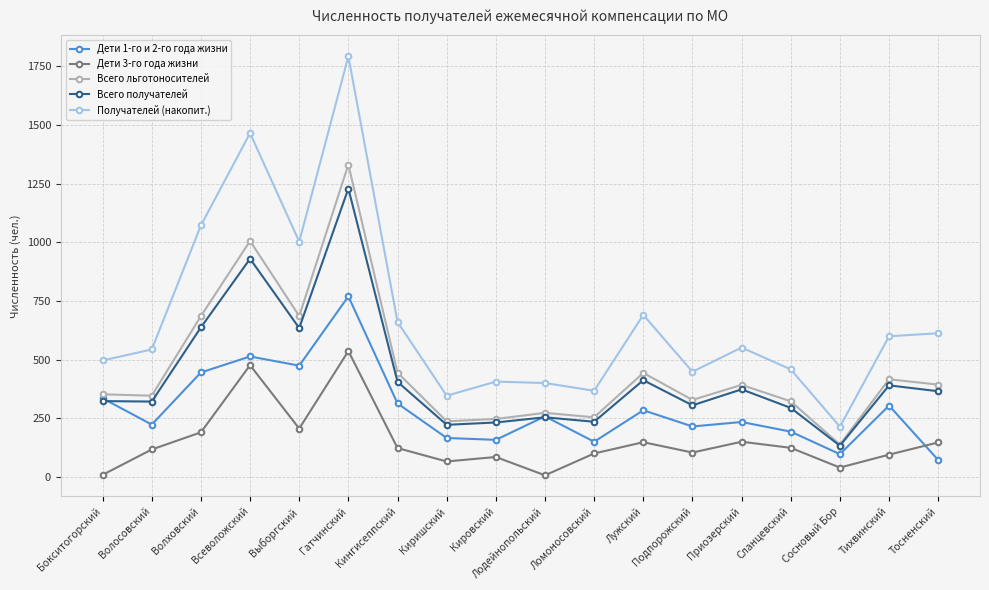

What is the maximum value for Всего получателей?

1229